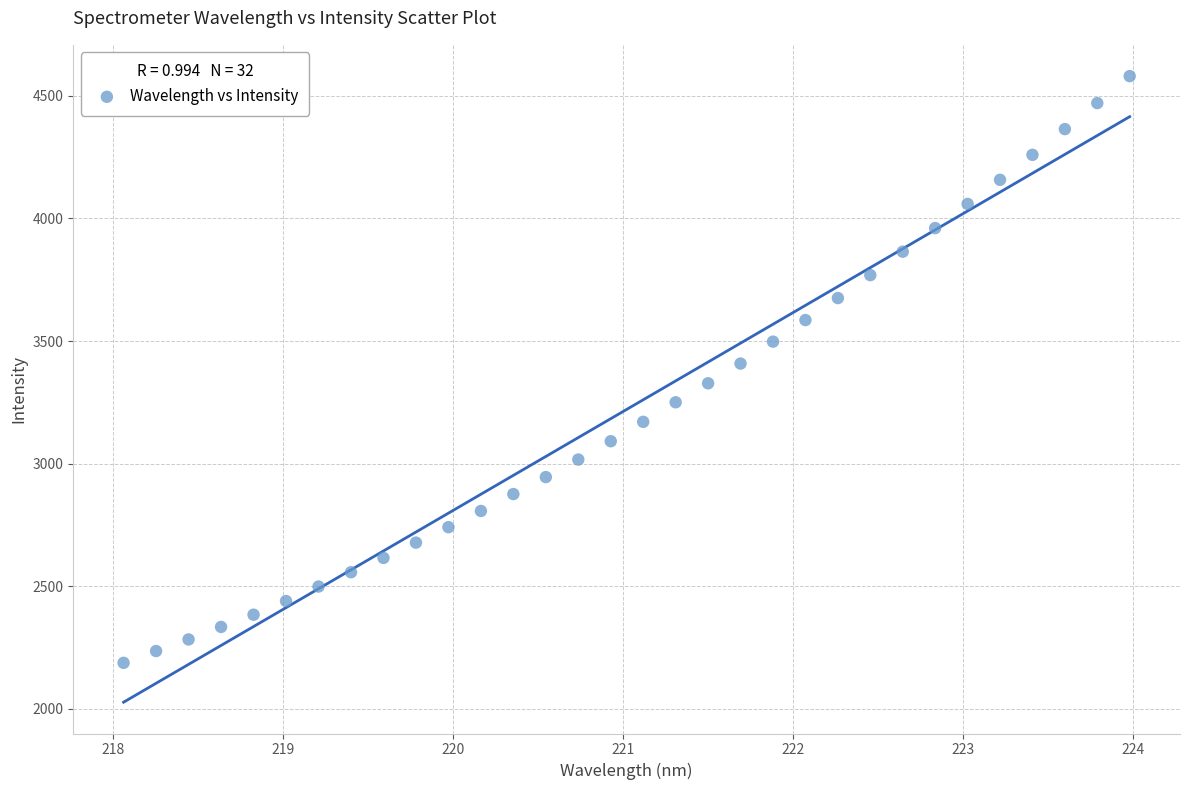

What is the range of Y values (max minus min)?

2392.5